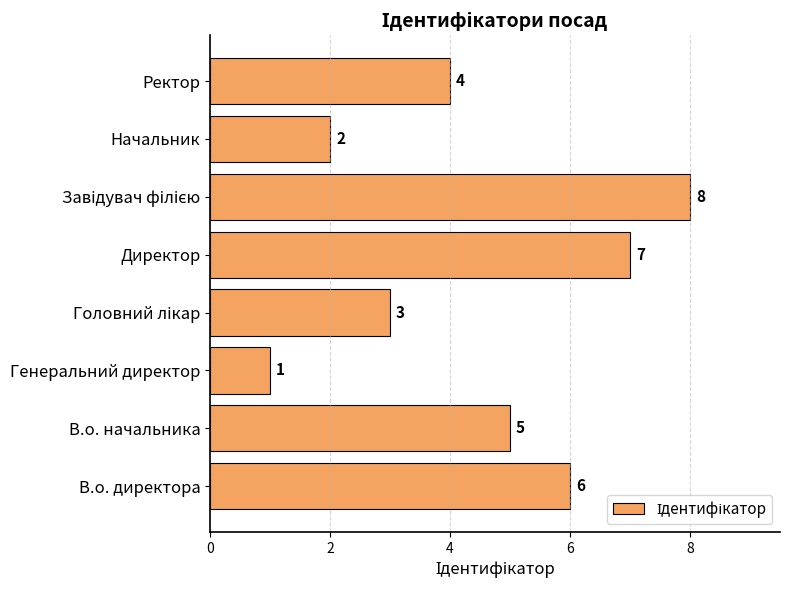

Count the number of categories in the chart.

8